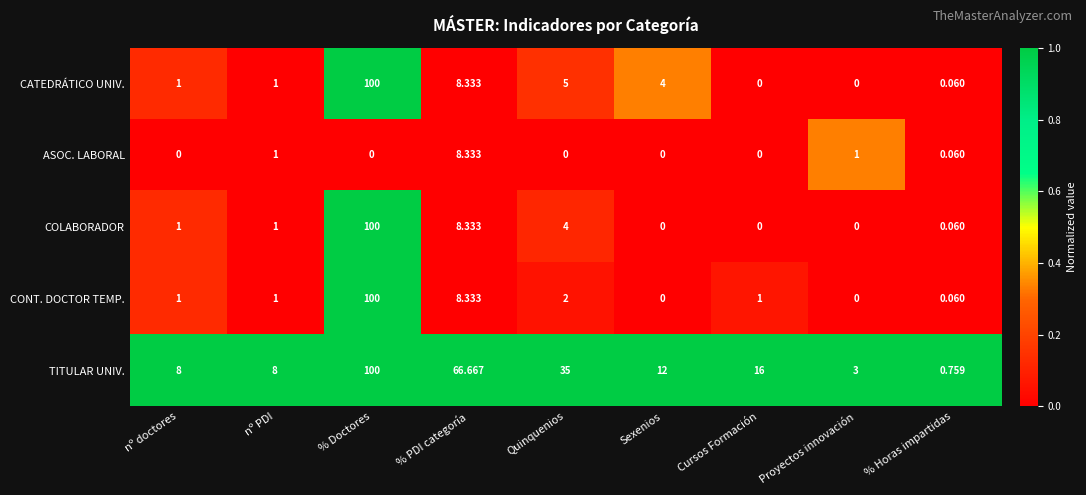

Which series has the largest total across all categories?

TITULAR UNIV.